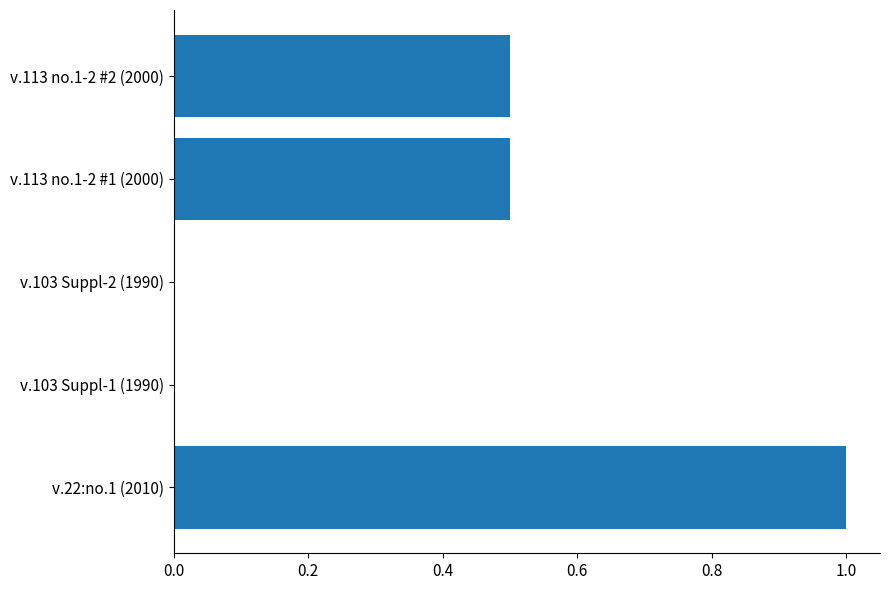

Which category has the highest value across all series?

v.22:no.1 (2010)